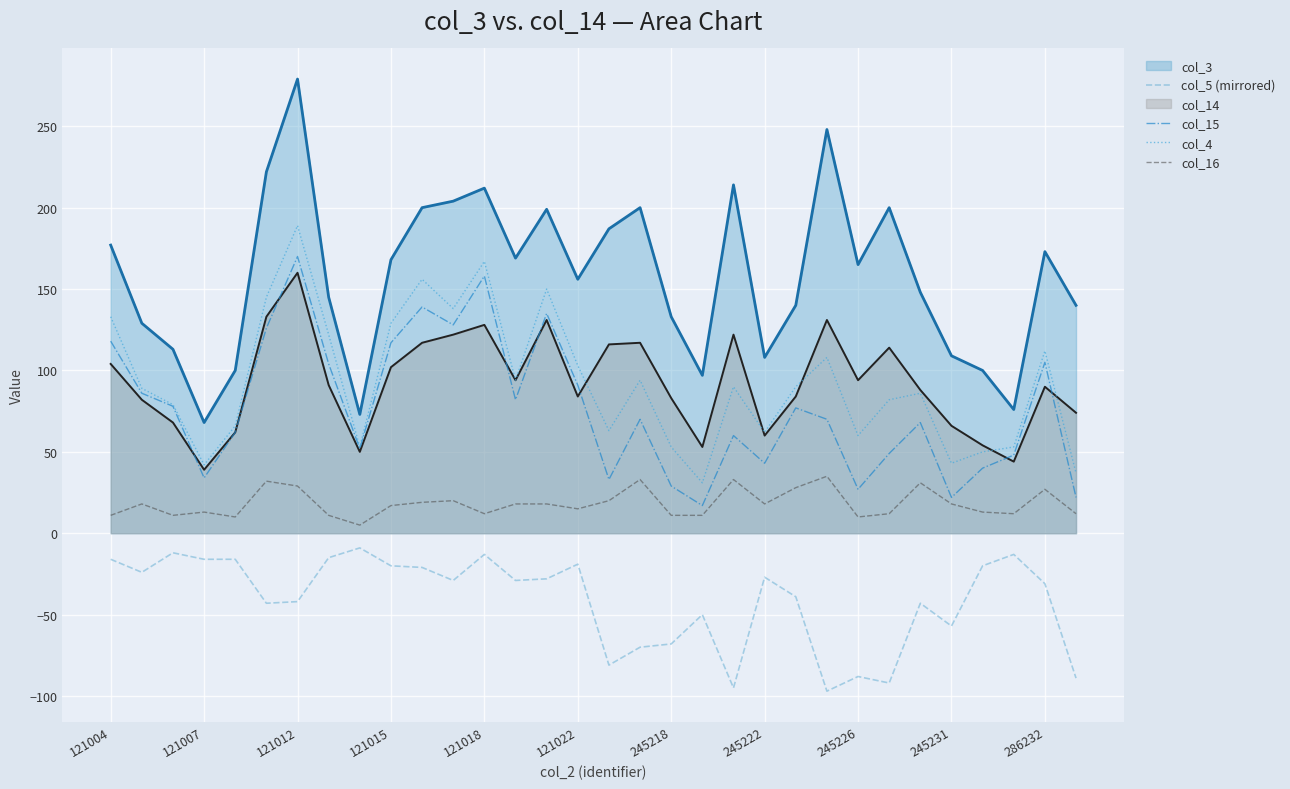

The value of col_3 at 245222 is 108. True or false?

True